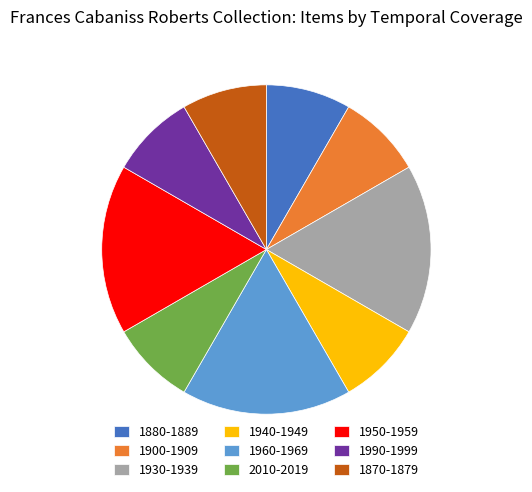

Is the sum of 1990-1999 and 1940-1949 greater than half?

No